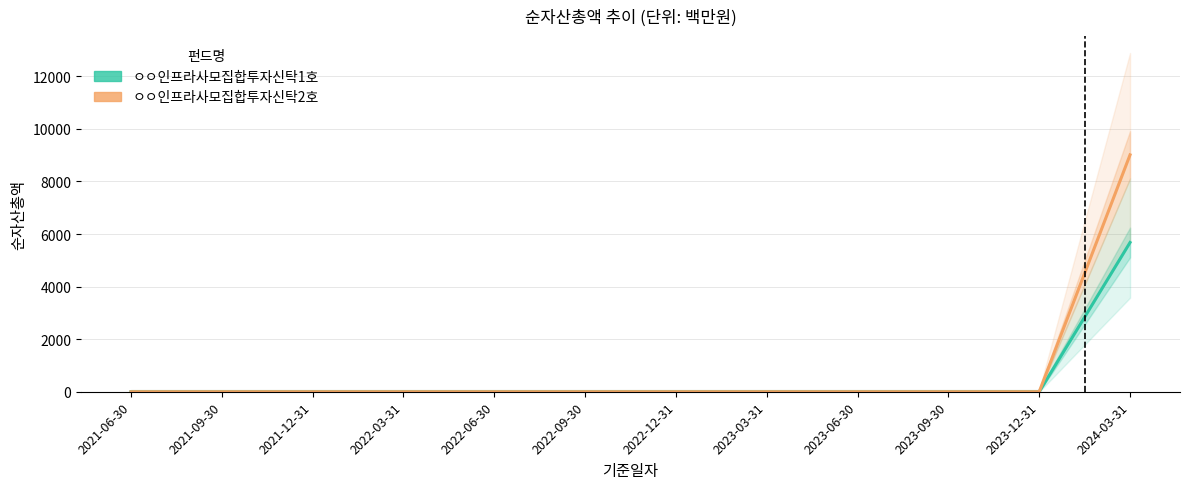

What is the label of the 9th point from the left?

2023-06-30